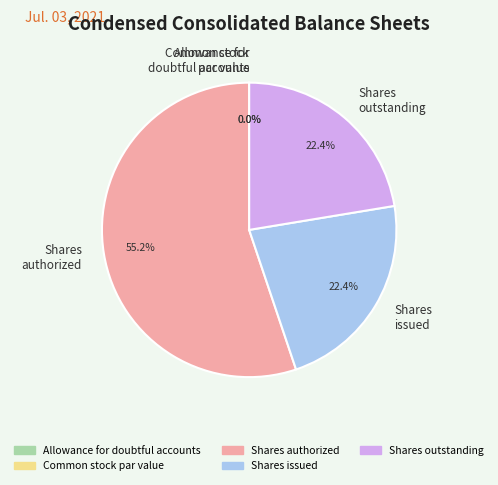

What is the total percentage of Shares
outstanding and Common stock
par value?

22.4%